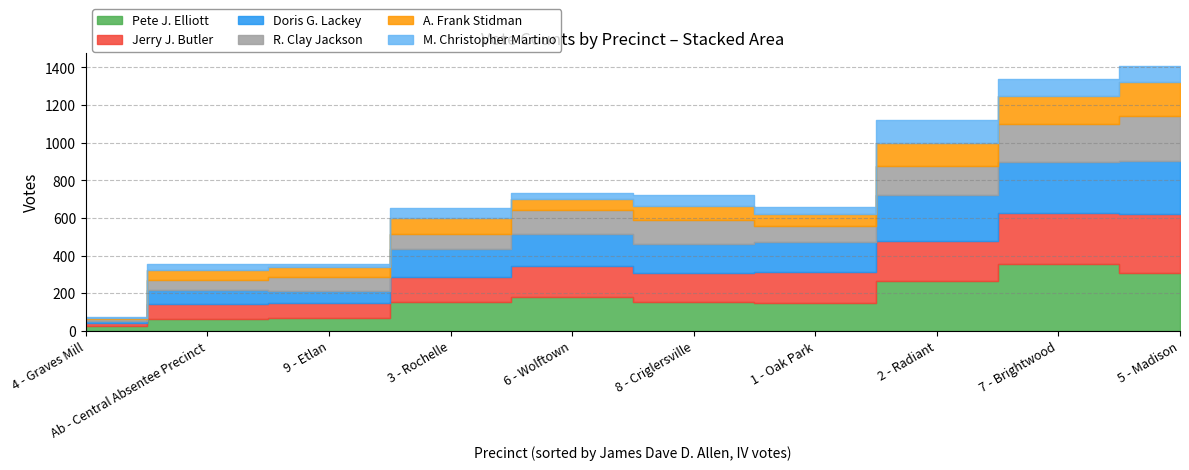

Rank the categories by Jerry J. Butler value from highest to lowest.

5 - Madison, 7 - Brightwood, 2 - Radiant, 6 - Wolftown, 1 - Oak Park, 8 - Criglersville, 3 - Rochelle, 9 - Etlan, Ab - Central Absentee Precinct, 4 - Graves Mill